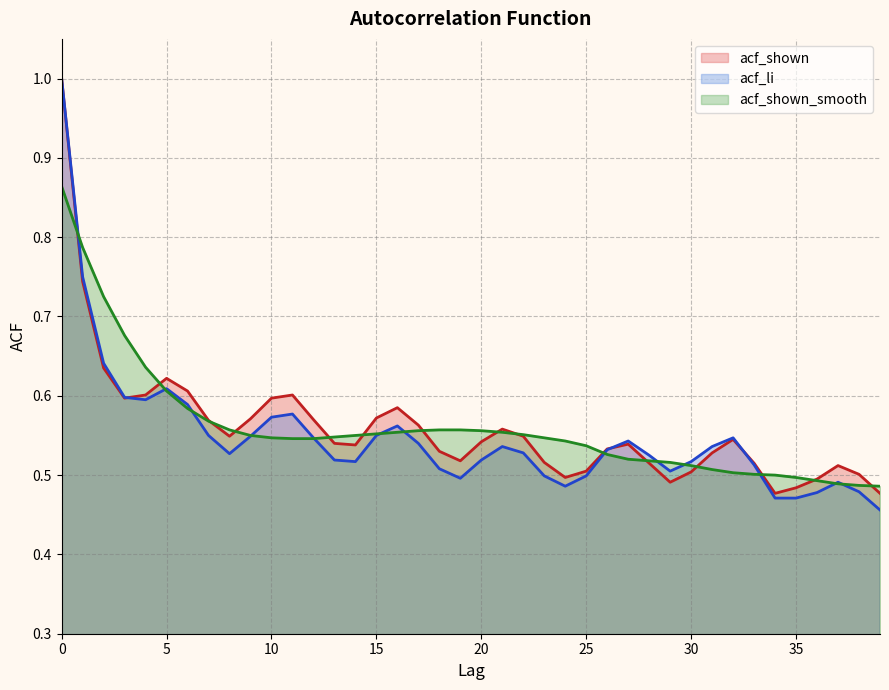

What is the difference between the second highest and minimum values in the acf_shown_smooth series?

0.3